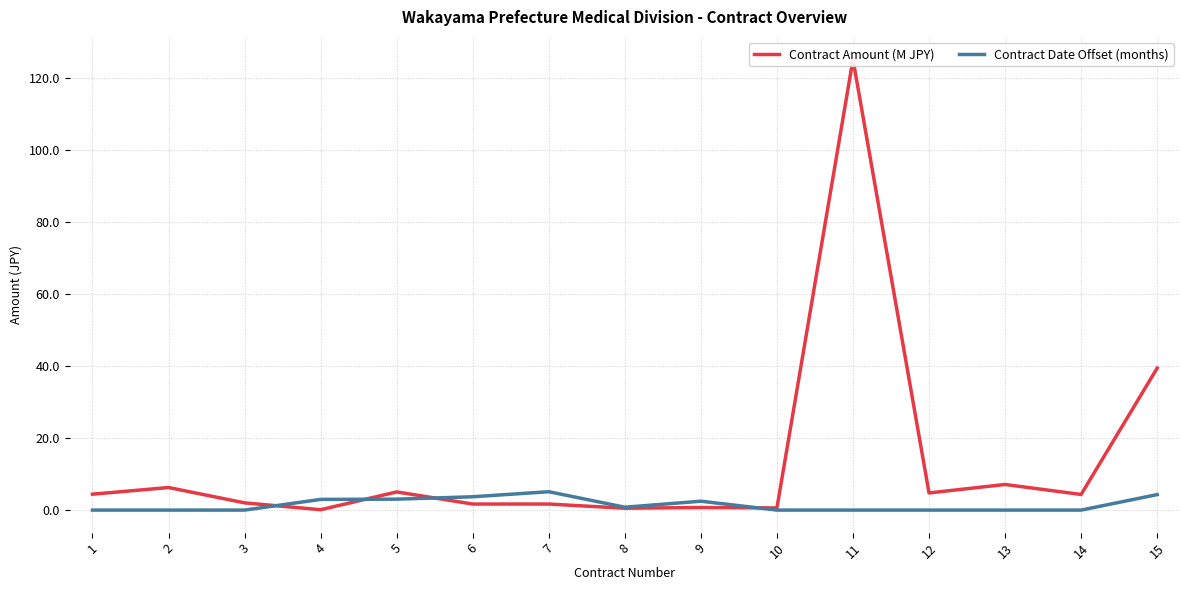

What value does the Contract Date Offset (months) series have at 7?

5.1